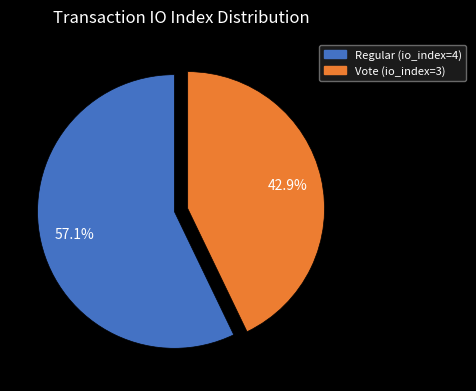

The Regular (io_index=4) slice represents 48% of the pie. True or false?

False